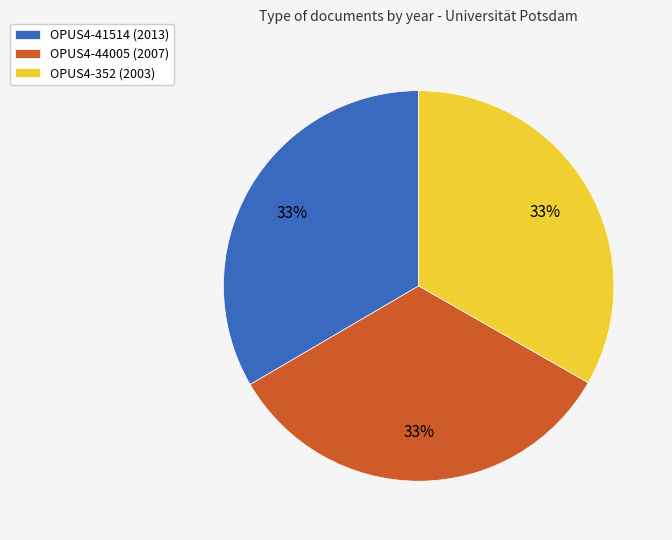

Do OPUS4-44005 (2007) and OPUS4-352 (2003) together represent more than half of the pie?

Yes